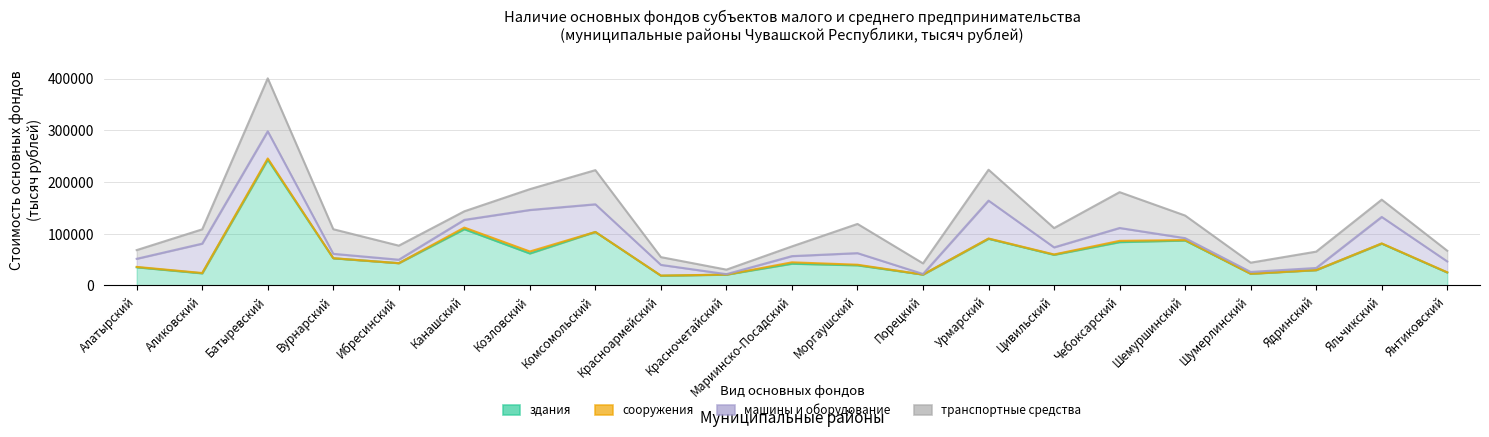

What is the difference between the second highest and second lowest values in the транспортные средства series?

54266